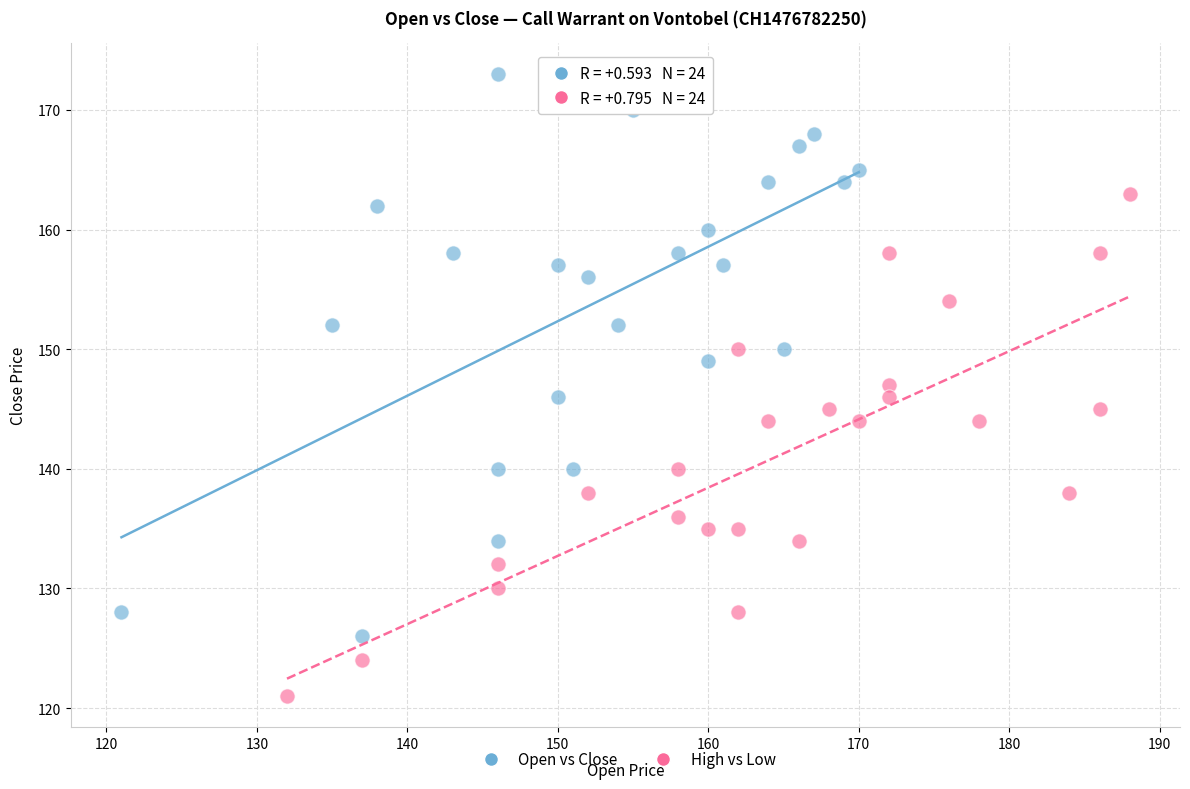

Which series has the widest spread of Y values?

Open vs Close